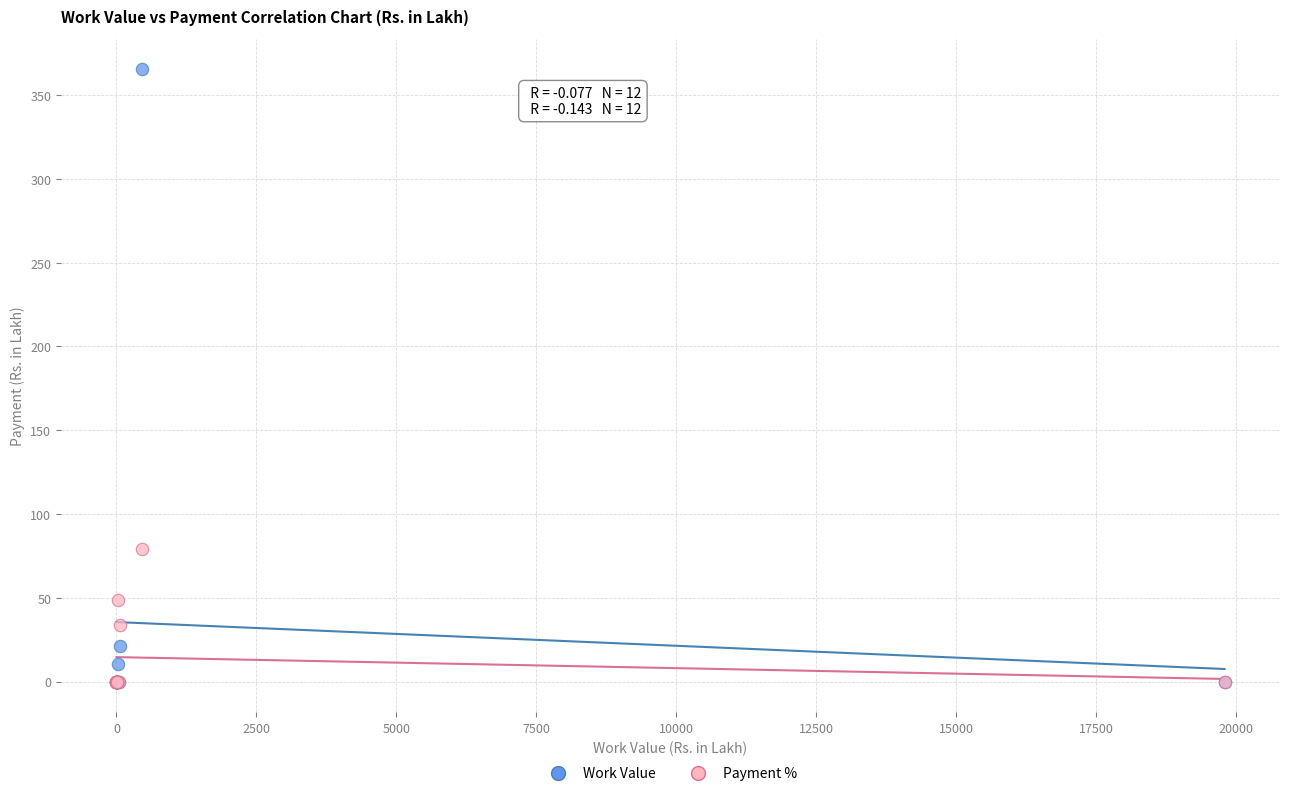

What are all the series names shown in the legend?

Work Value, Payment %